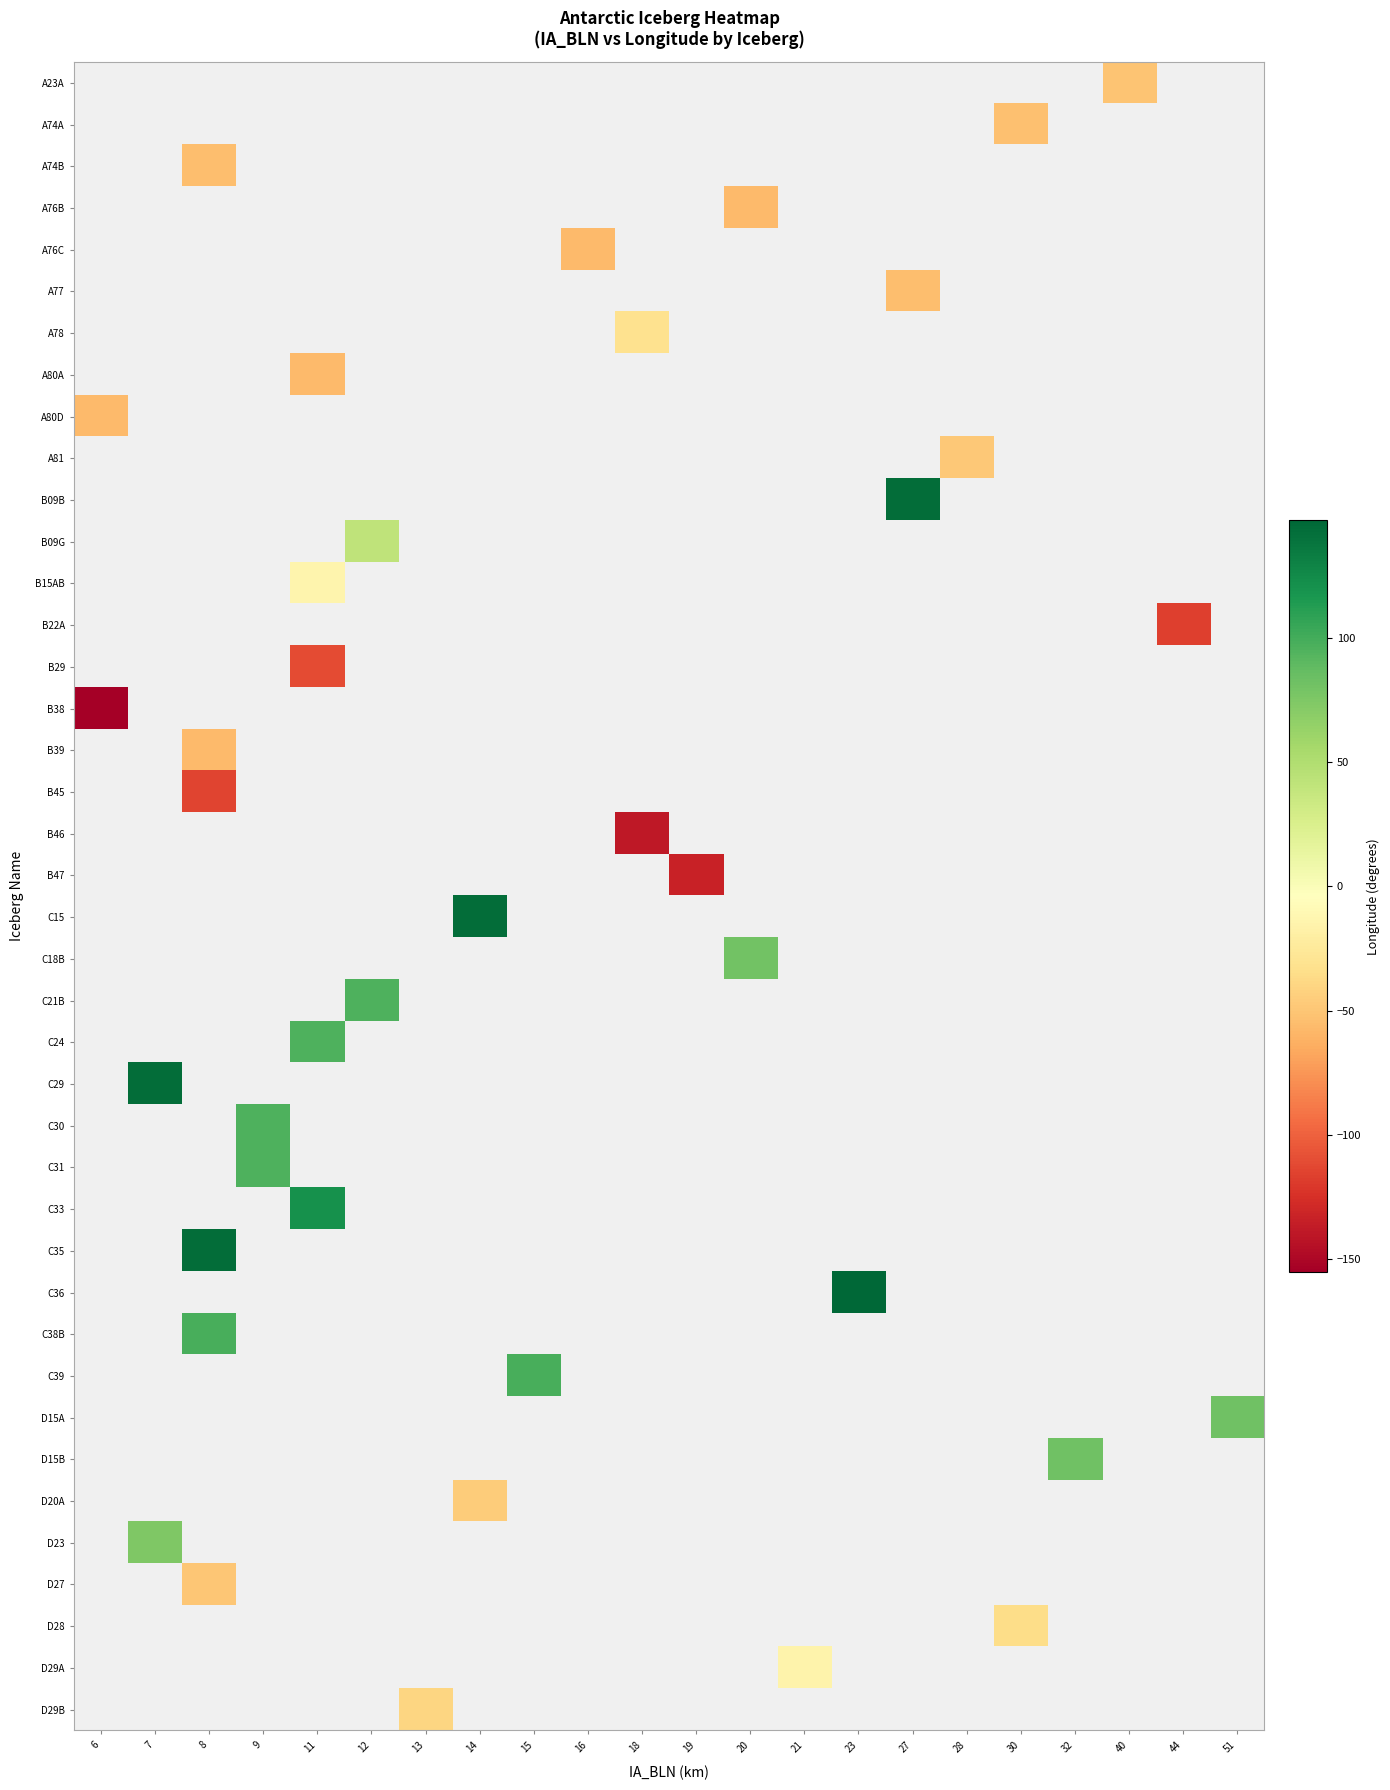

How many categories are shown in the chart?

22